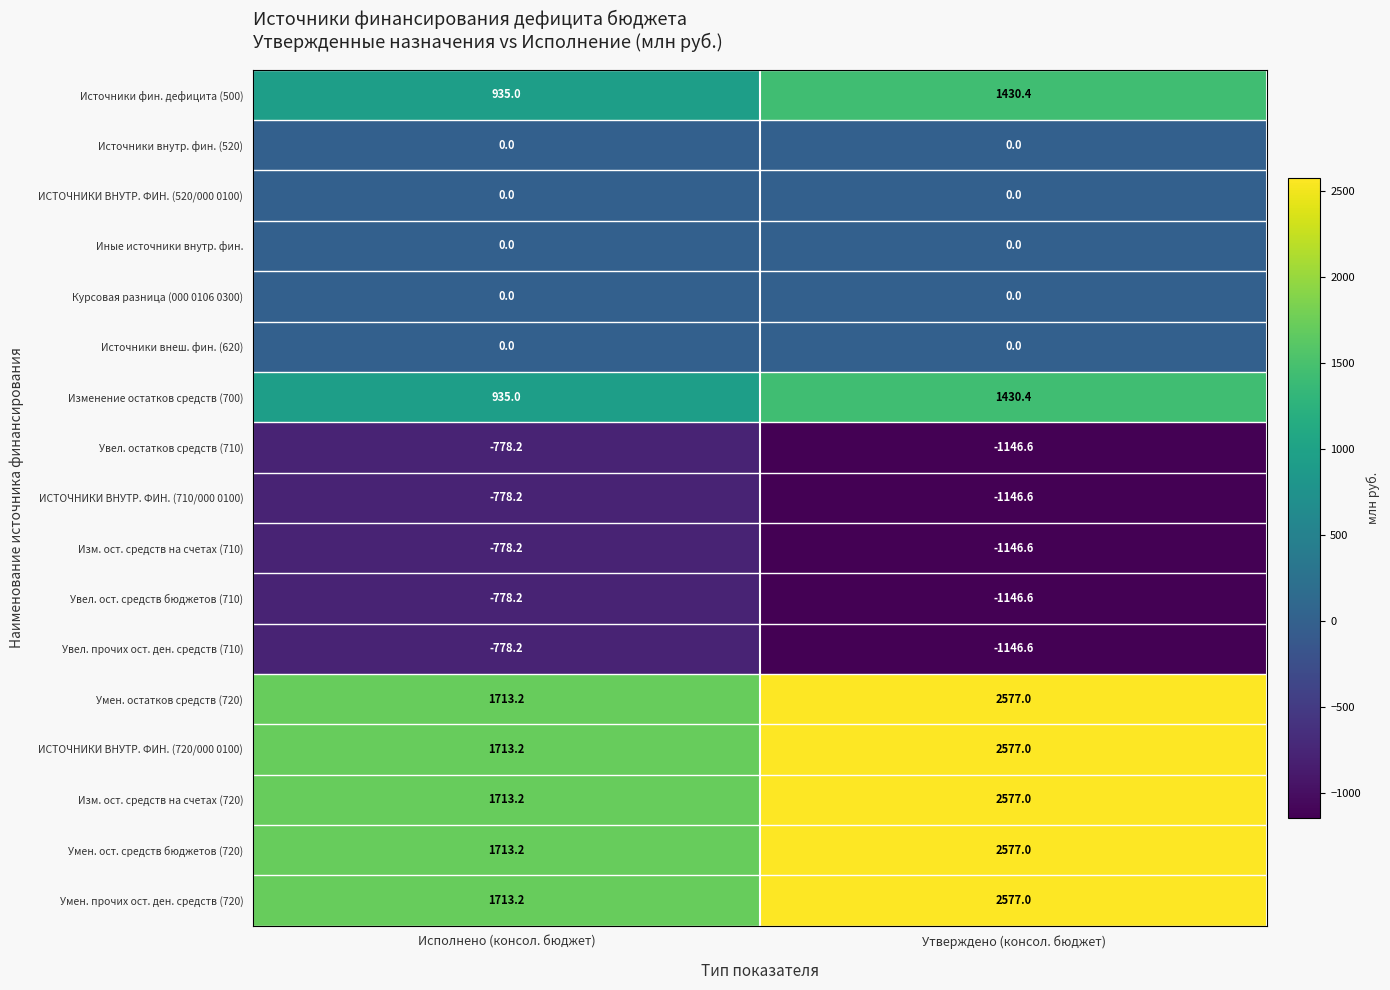

What is the difference between the highest and lowest values at Утверждено (консол. бюджет)?

3723.6